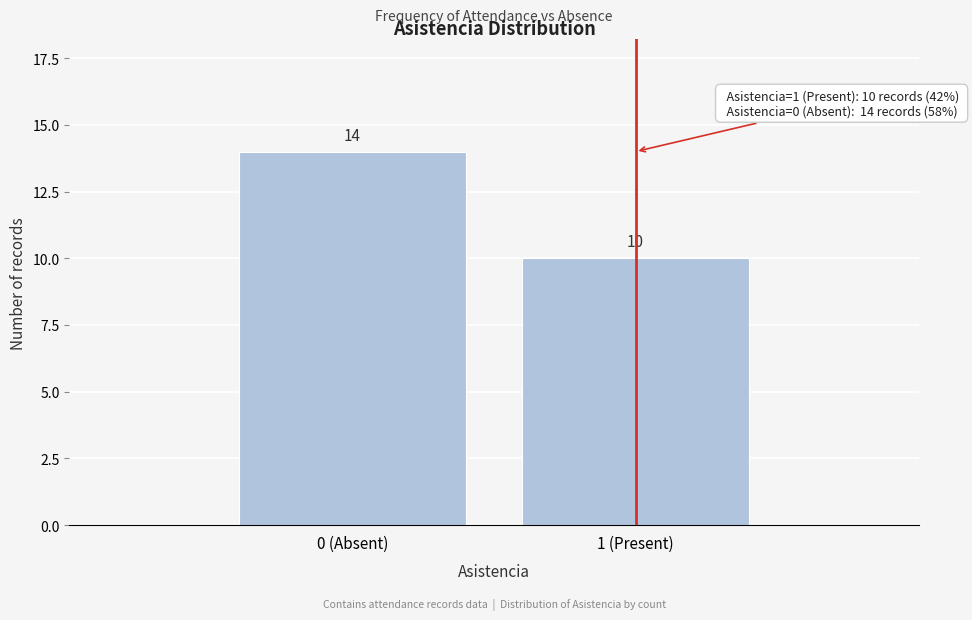

Reading left to right, extract all data points from this chart.

14	10